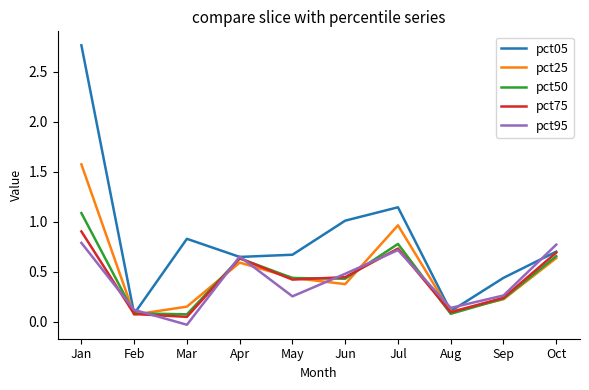

What is the total value across all series at Jun?

2.7